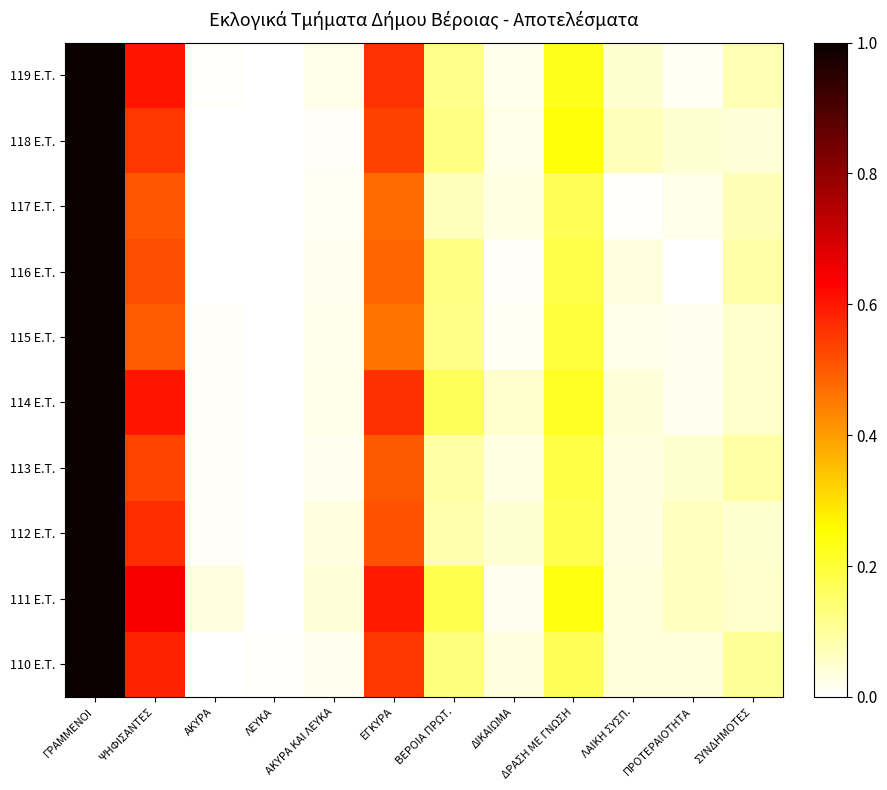

At which category does the chart reach its minimum across all series?

ΑΚΥΡΑ